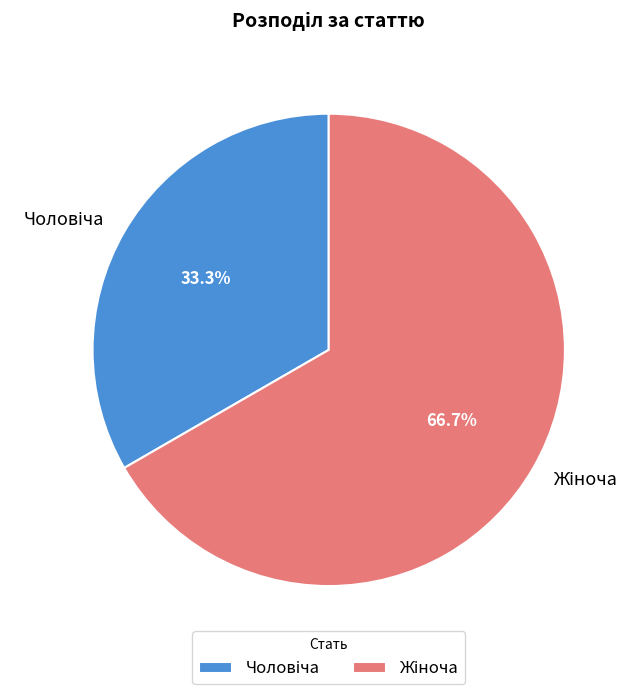

Is there a majority slice in this chart?

Yes